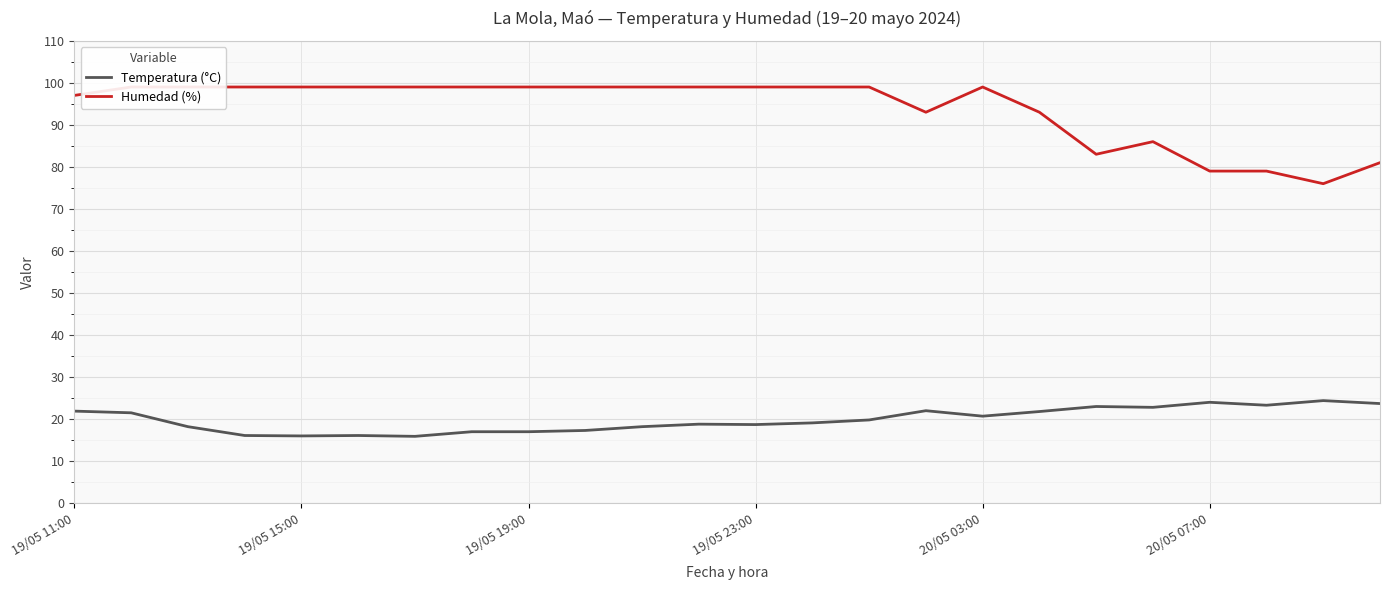

True or false: Temperatura (°C) and Humedad (%) intersect in this chart.

False